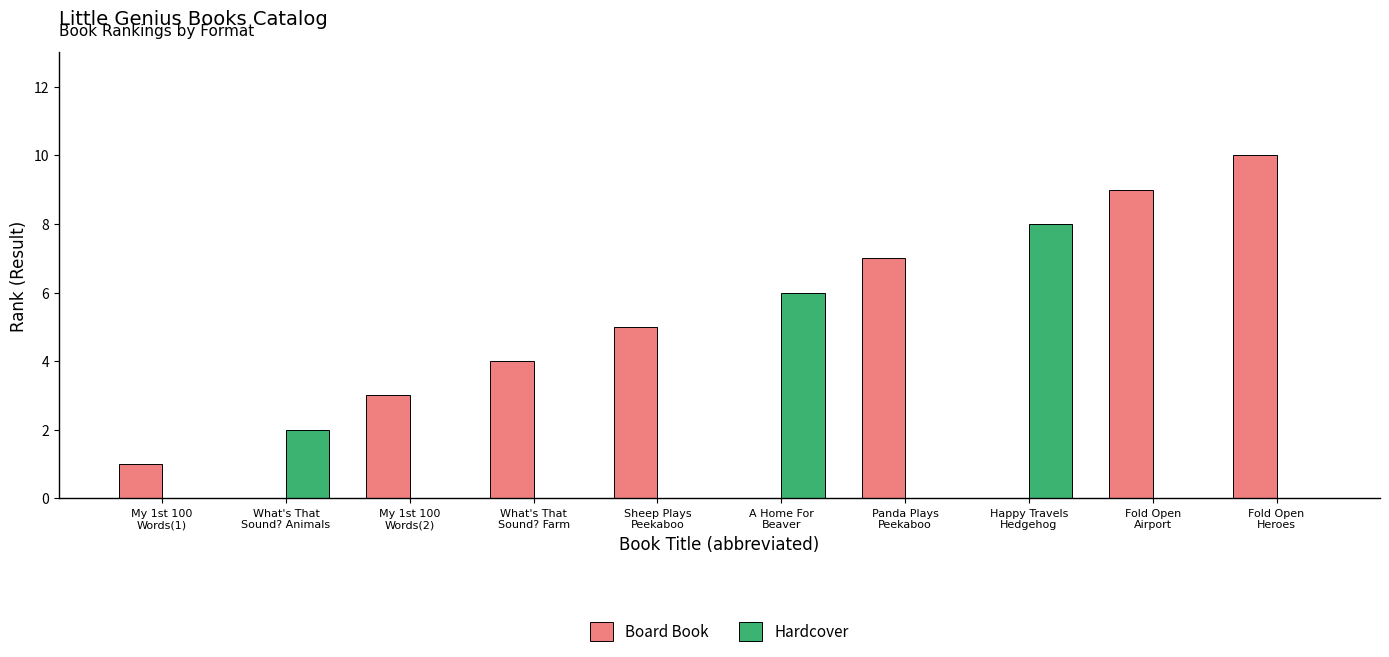

At which label does Board Book reach its peak?

Fold Open
Heroes